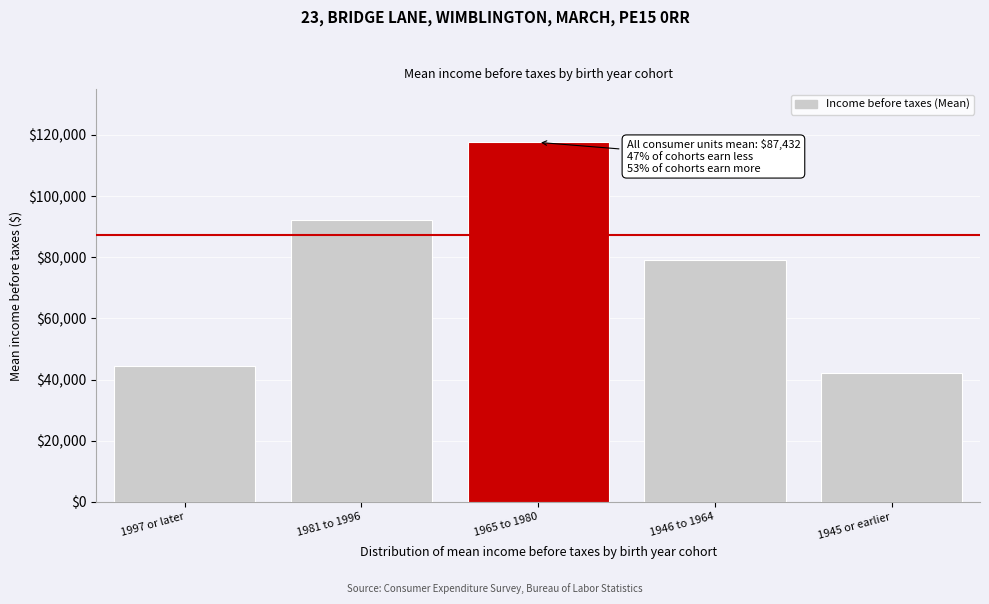

Reading right to left, extract all data points from this chart.

1945 or earlier=42113	1946 to 1964=79015	1965 to 1980=117577	1981 to 1996=92324	1997 or later=44283